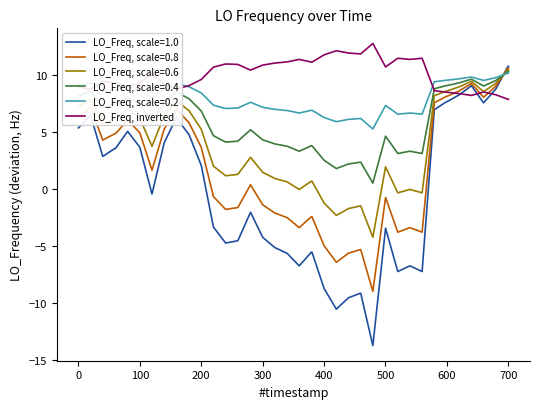

Rank the series by their average value, from lowest to highest.

LO_Freq, scale=1.0, LO_Freq, scale=0.8, LO_Freq, scale=0.6, LO_Freq, scale=0.4, LO_Freq, scale=0.2, LO_Freq, inverted